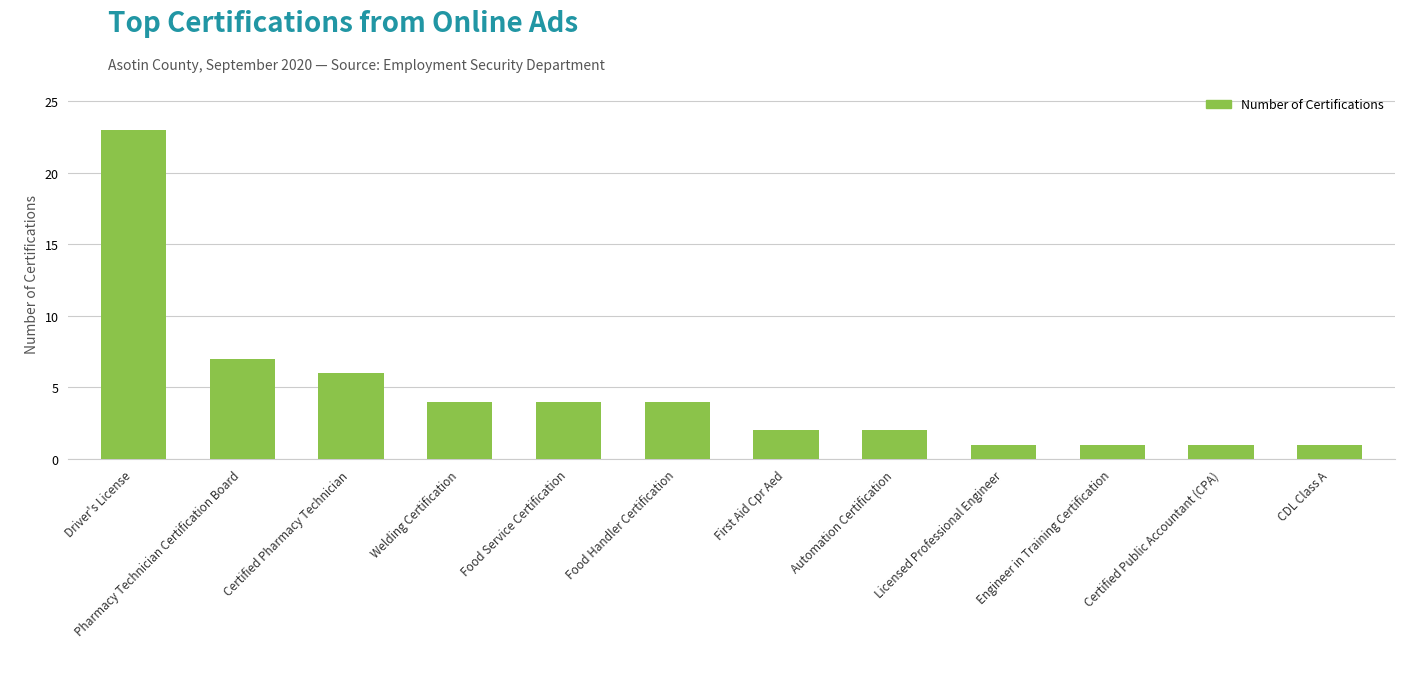

Approximately how many times larger is the value at Food Handler Certification compared to Pharmacy Technician Certification Board?

0.6